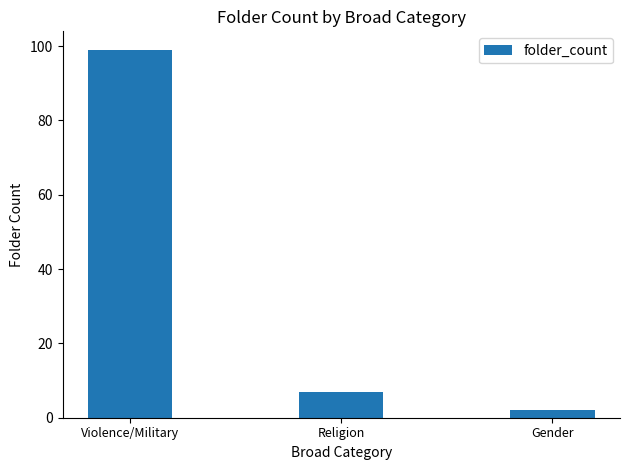

What is the change in value from Violence/Military to Gender?

-97